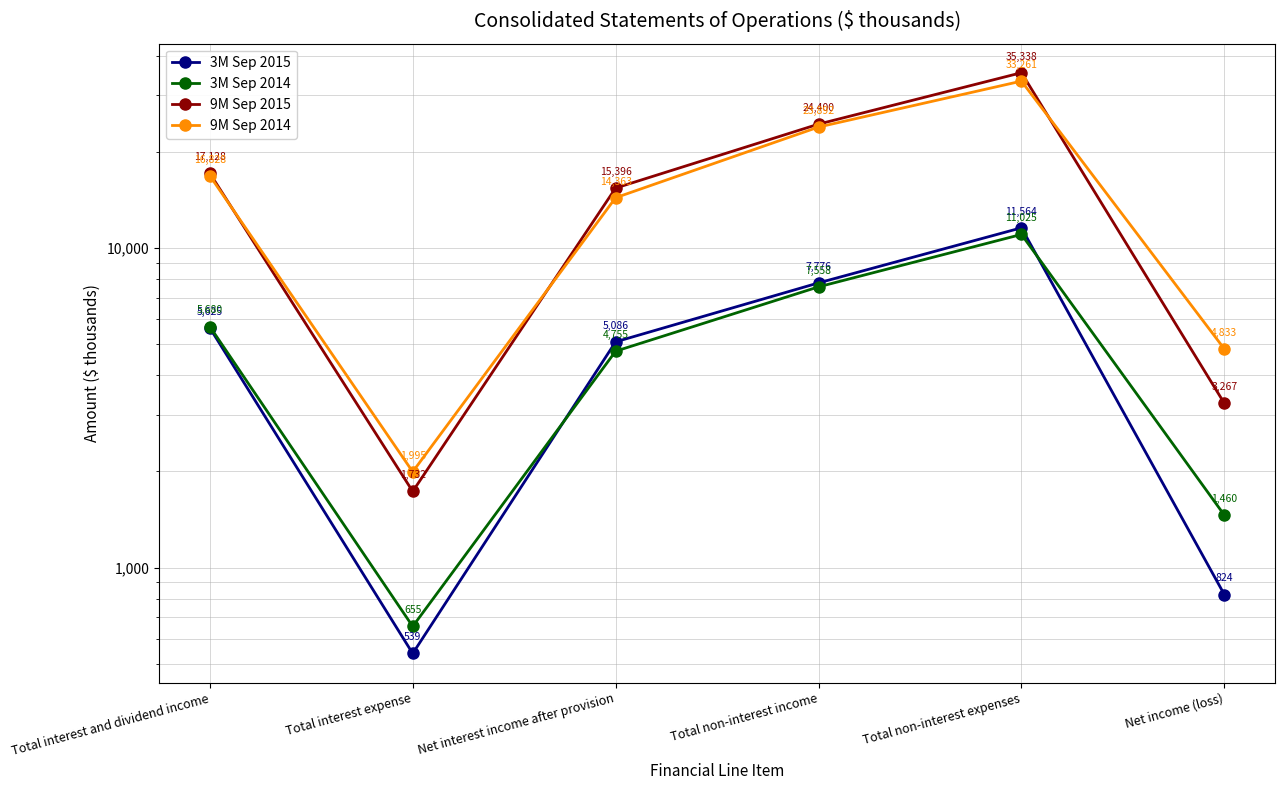

Is the value of 9M Sep 2014 at Total interest expense greater than the value of 3M Sep 2015 at Total non-interest expenses?

No